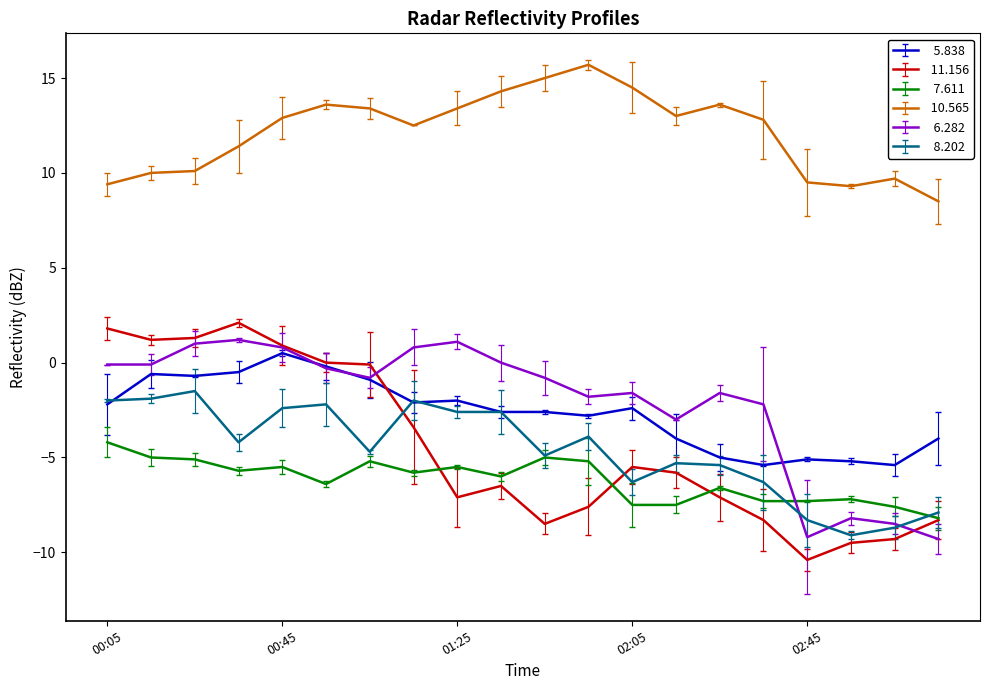

What is the greatest value displayed?

15.7